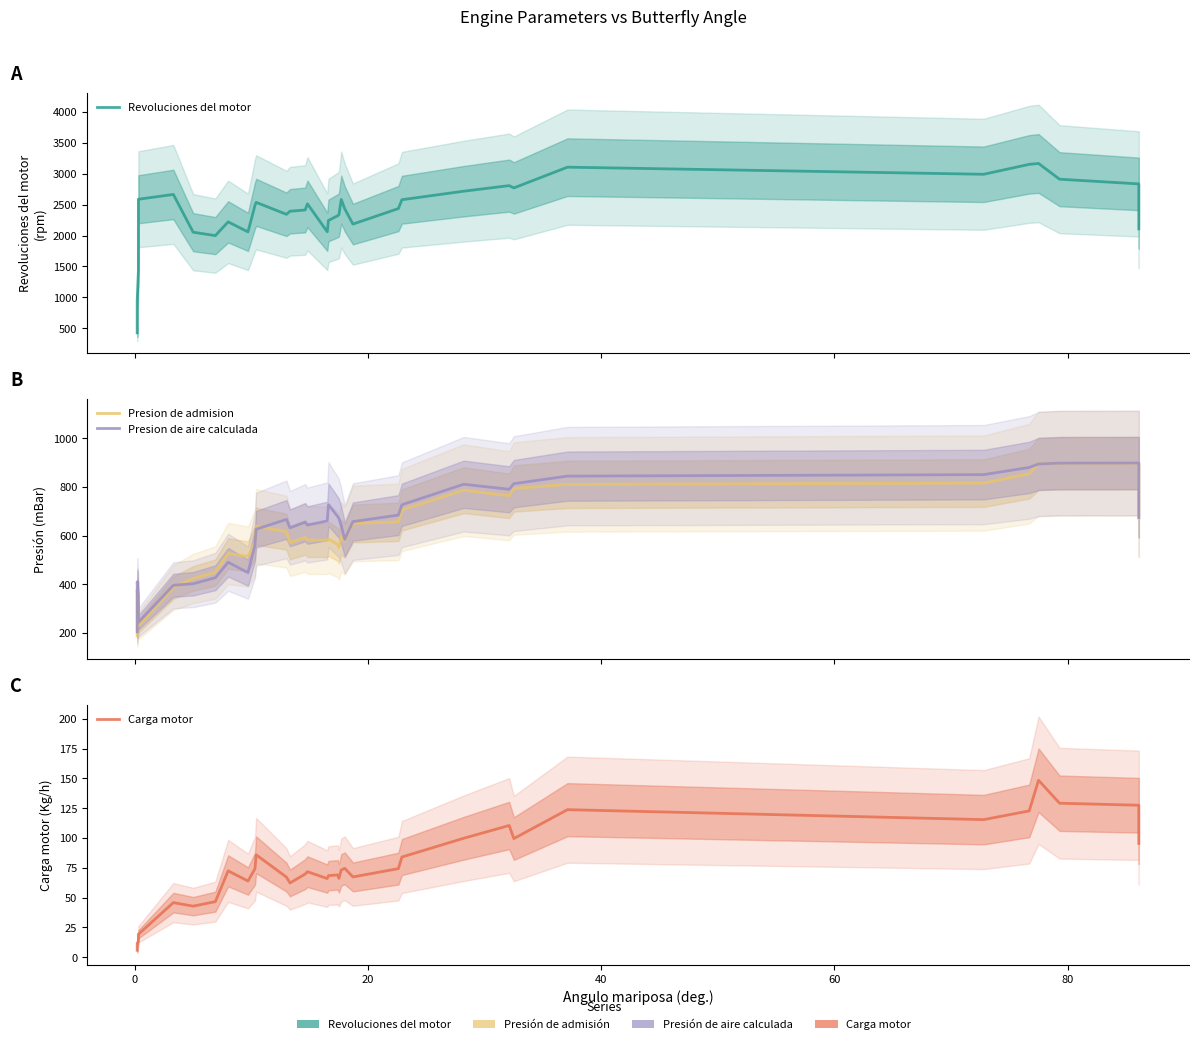

What is the value of the Carga motor point at the 15th from the left?

74.1